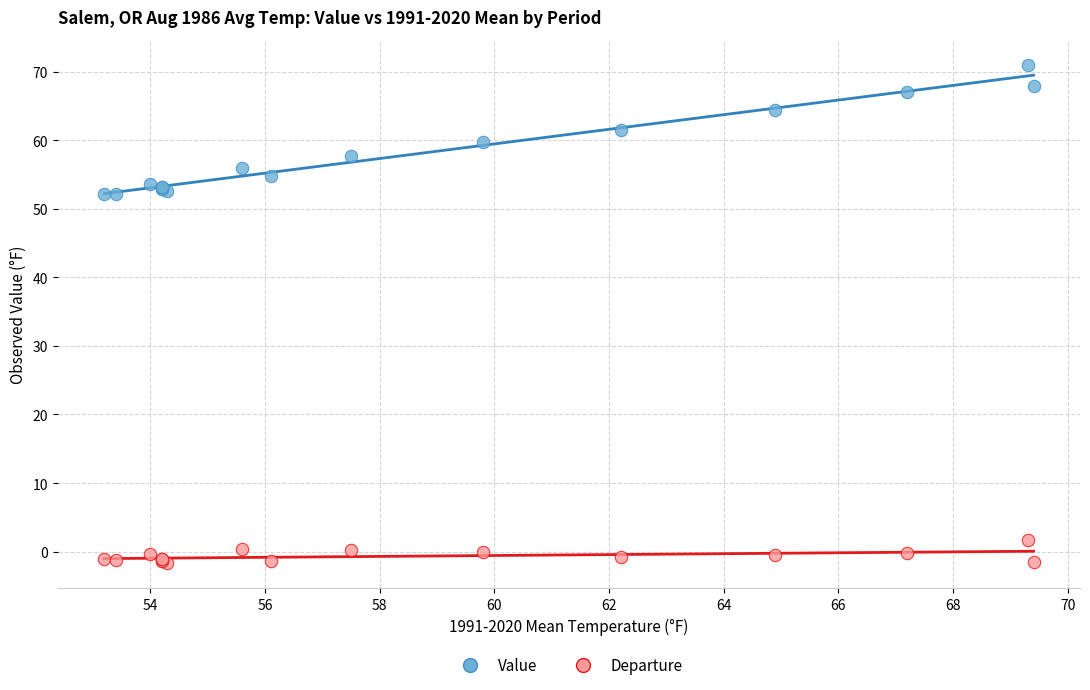

Which series has the largest Y range (max minus min)?

Value